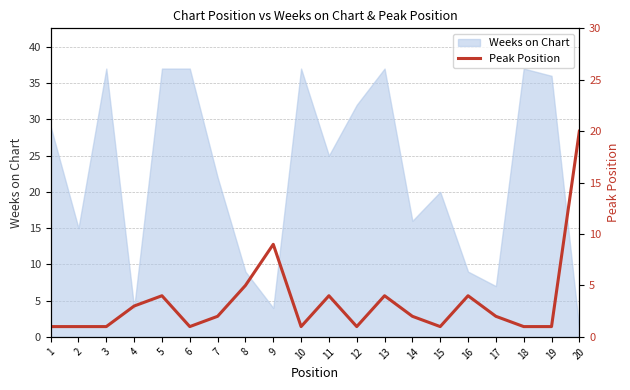

What is the maximum value for Weeks on Chart?

37